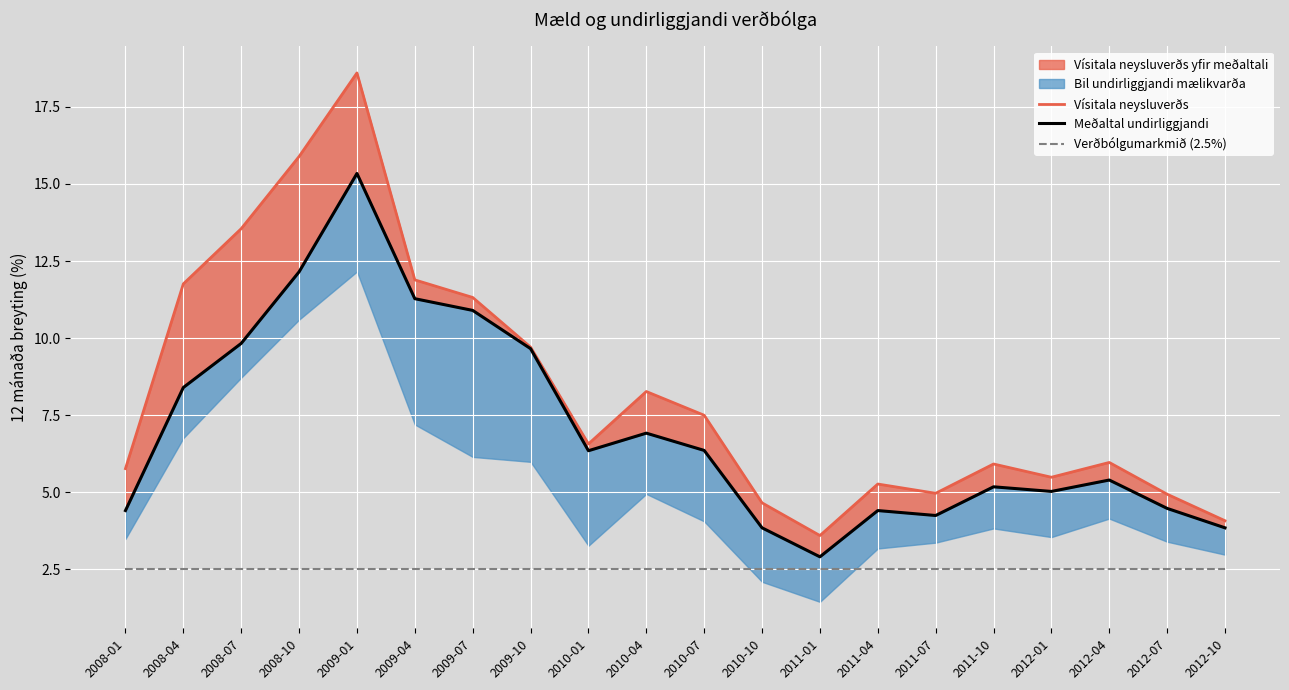

Reading left to right, transcribe all the data shown in this chart.

Vísitala neysluverðs: 5.8	11.8	13.6	15.9	18.6	11.9	11.3	9.7	6.6	8.3	7.5	4.7	3.6	5.3	5.0	5.9	5.5	6.0	4.9	4.1
Meðaltal undirliggjandi: 4.4	8.4	9.8	12.2	15.3	11.3	10.9	9.7	6.3	6.9	6.4	3.9	2.9	4.4	4.2	5.2	5.0	5.4	4.5	3.9
Verðbólgumarkmið (2.5%): 2.5	2.5	2.5	2.5	2.5	2.5	2.5	2.5	2.5	2.5	2.5	2.5	2.5	2.5	2.5	2.5	2.5	2.5	2.5	2.5